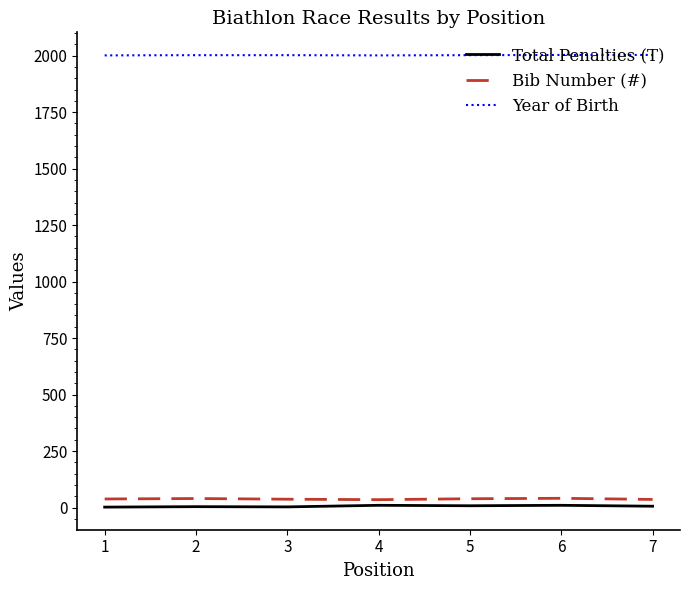

What is the maximum value shown in the chart?

2003